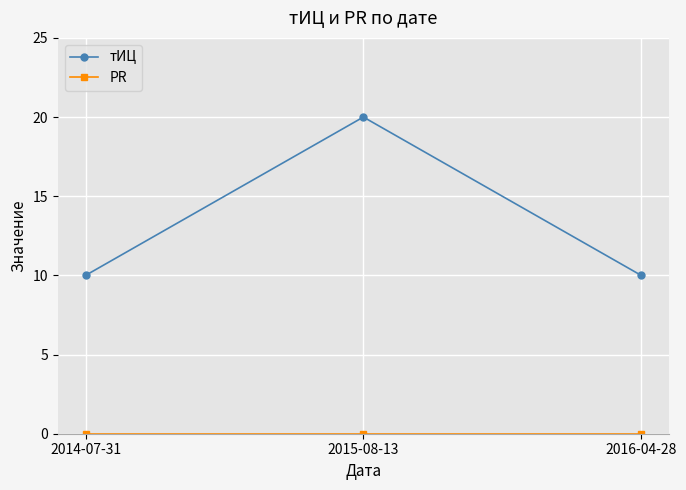

How many series are shown in this chart?

2